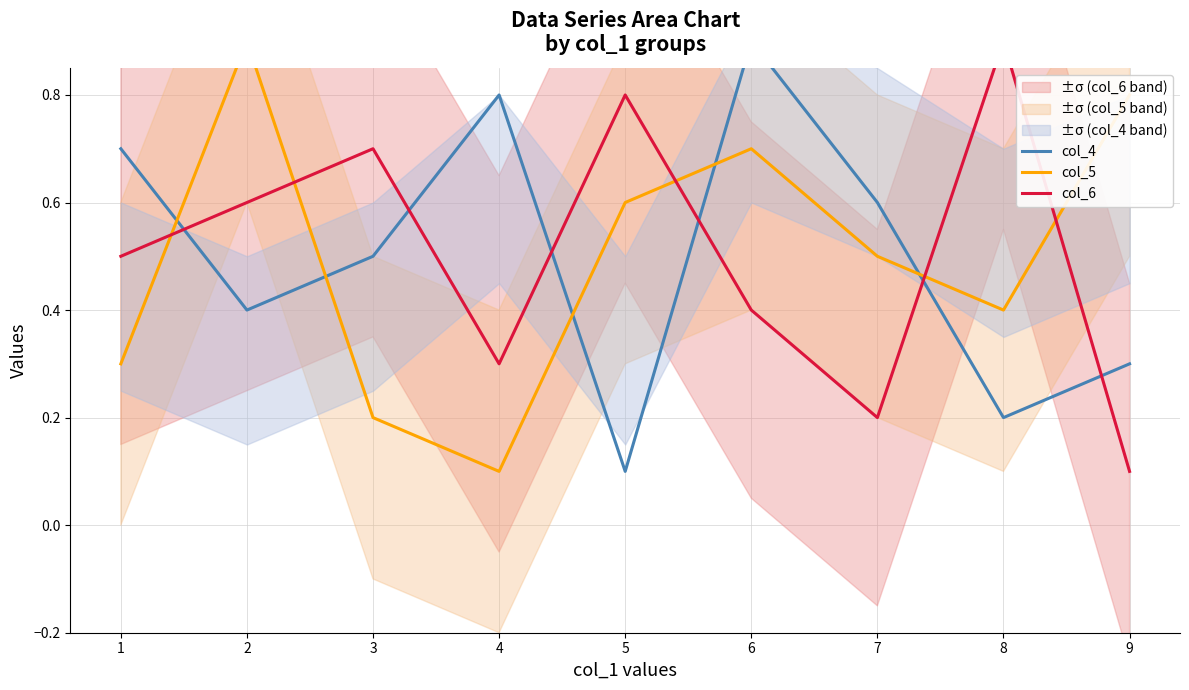

List the series in order of their peak value, highest first.

col_4, col_5, col_6